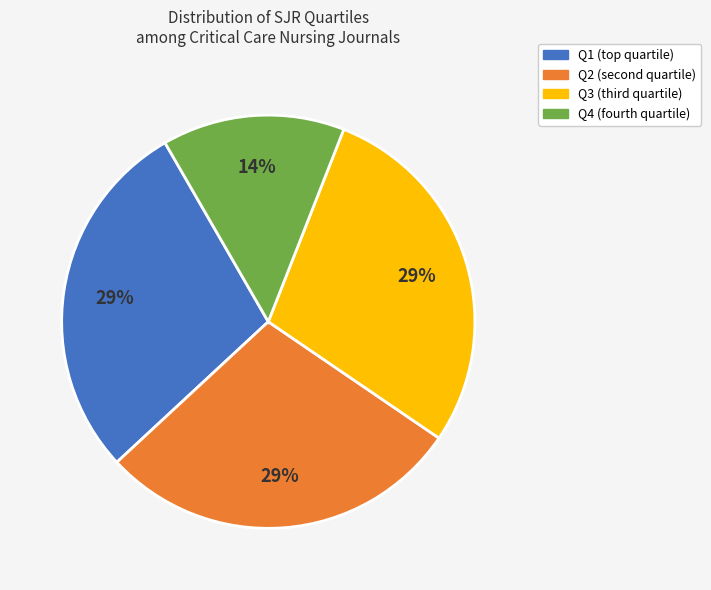

To the nearest percent, what percentage of the pie is Q3?

29%